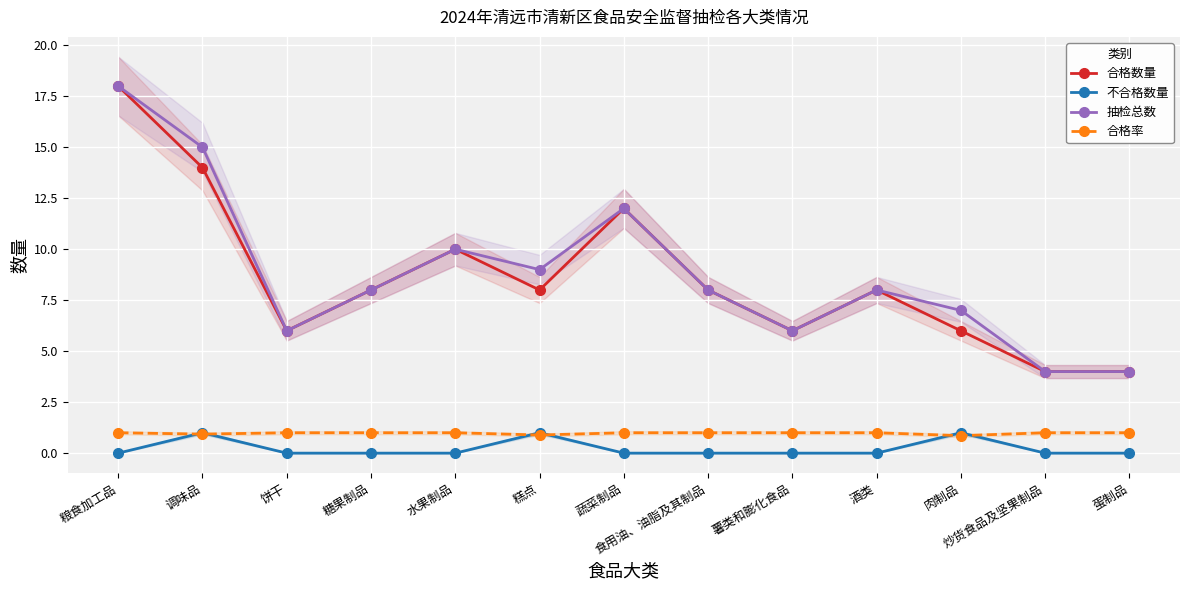

Between 糖果制品 and 食用油、油脂及其制品, which series saw the biggest shift?

合格数量